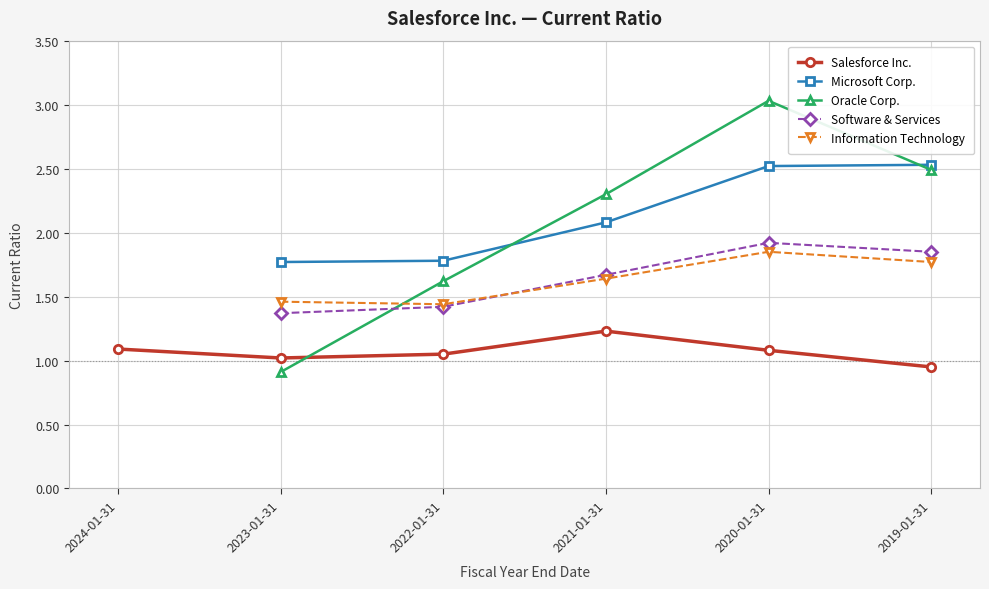

True or false: Oracle Corp. and Salesforce Inc. cross at least once.

True